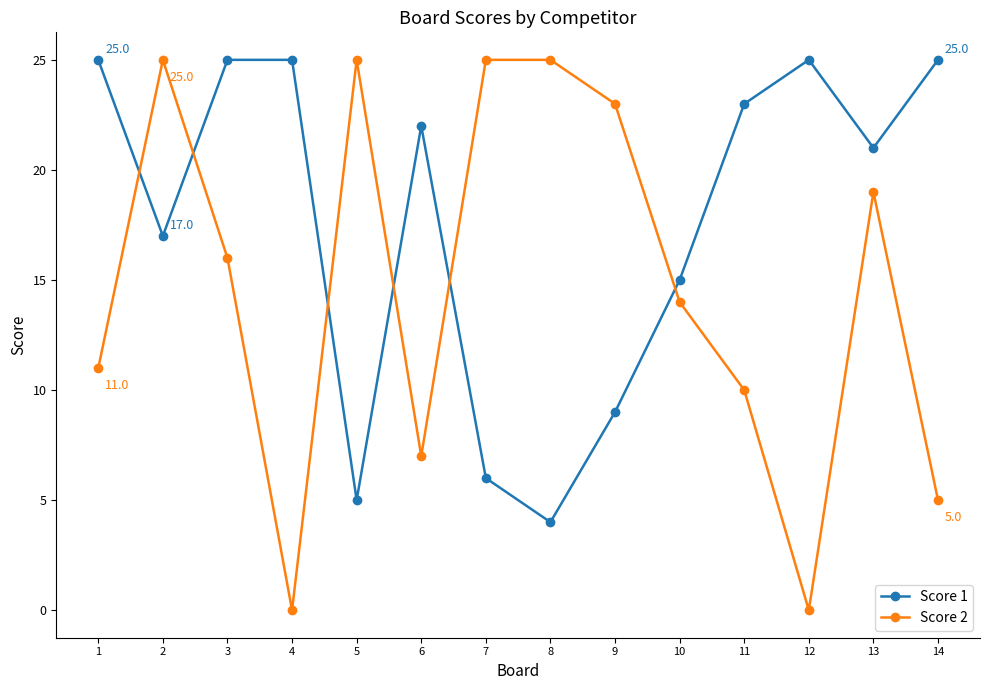

Reading left to right, transcribe all the data shown in this chart.

Score 1: 25	17	25	25	5	22	6	4	9	15	23	25	21	25
Score 2: 11	25	16	0	25	7	25	25	23	14	10	0	19	5